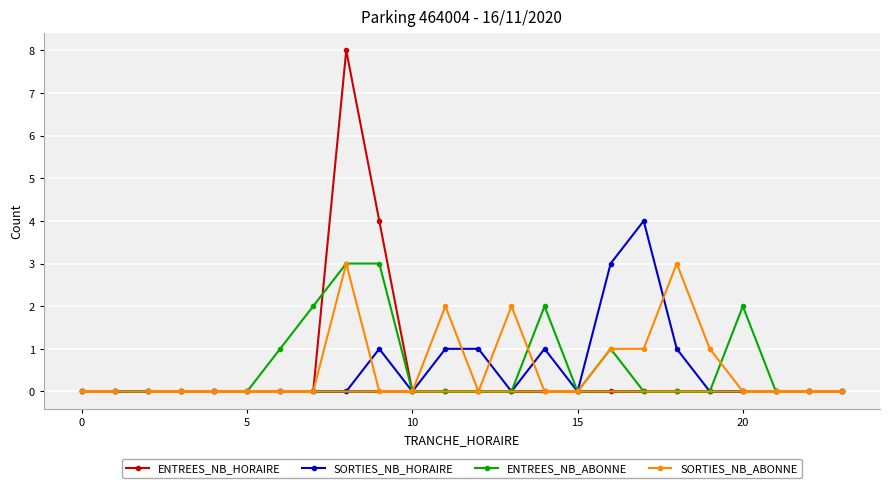

True or false: SORTIES_NB_HORAIRE and ENTREES_NB_HORAIRE cross at least once.

False